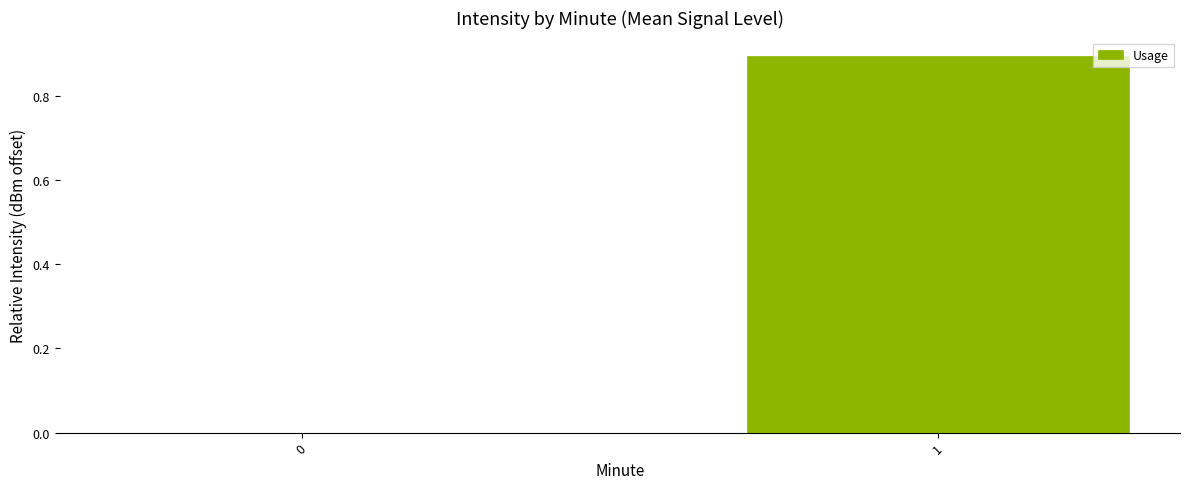

What is the change in value from 0 to 1?

+0.9